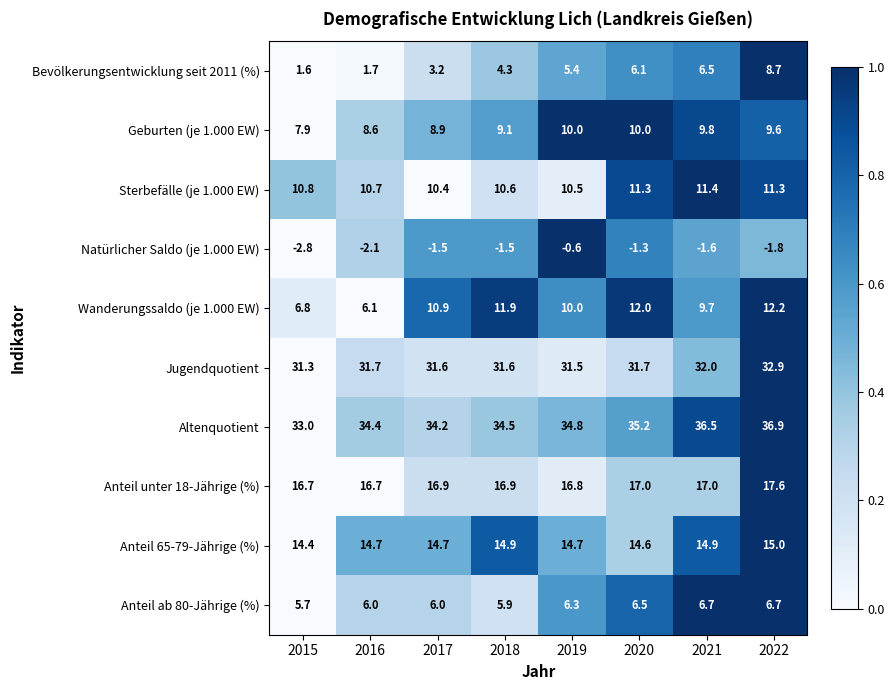

At which category is the sum across all series the highest?

2022